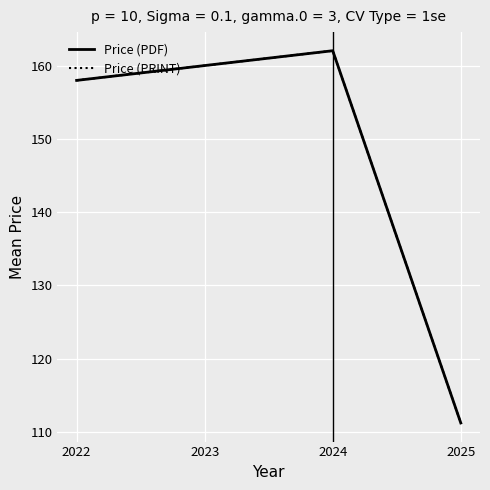

What is the greatest value displayed?

162.1